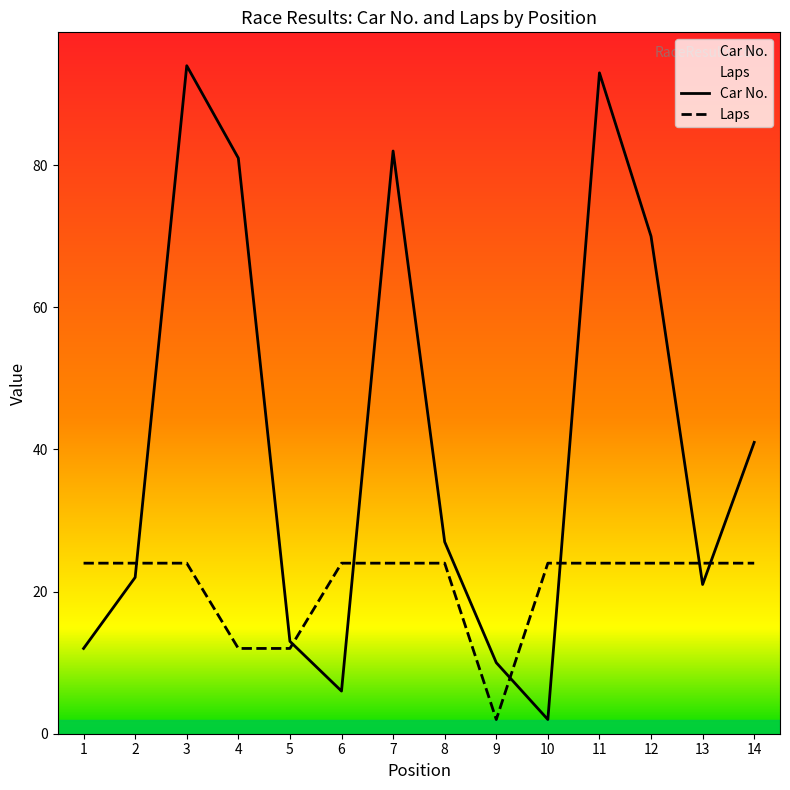

In Laps, how many points are lower than both neighbors (excluding endpoints)?

1